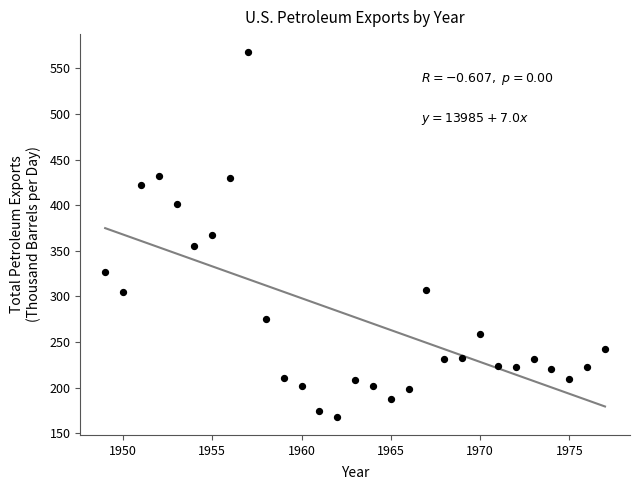

What is the range of Y values (max minus min)?

399.4